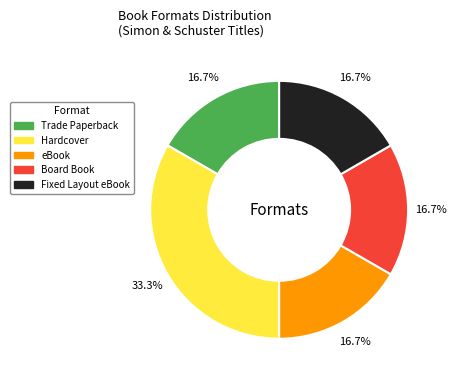

To the nearest percent, what percentage of the pie is eBook?

17%